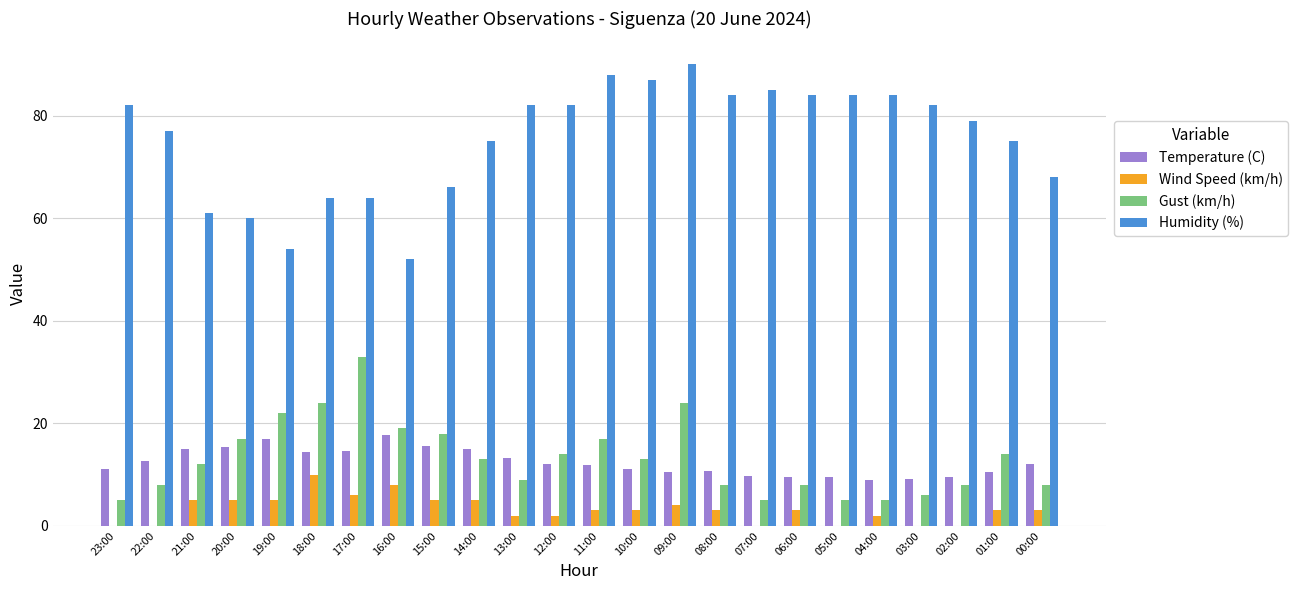

The Wind Speed (km/h) series shows 5.2 at 23:00. True or false?

False